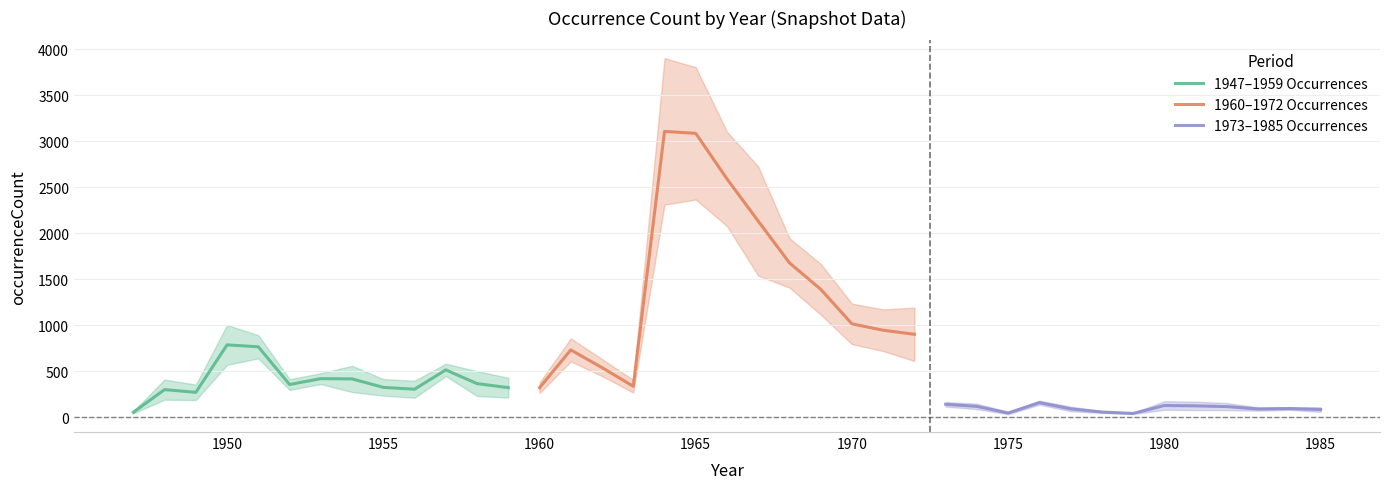

Is this an area chart (filled region under the line)?

No